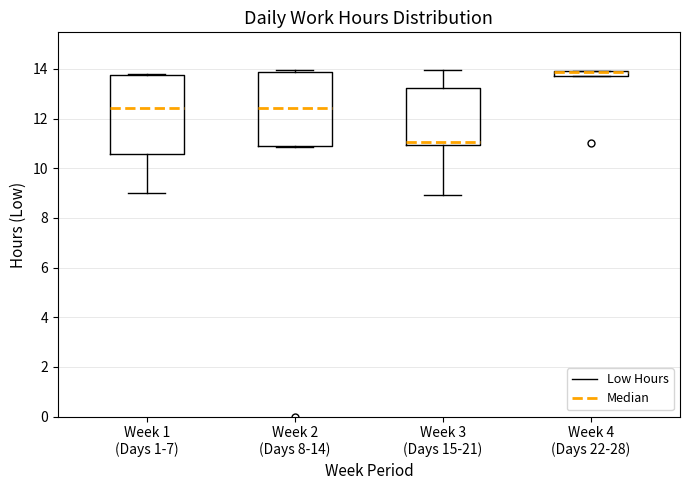

Where does the median line of the box for Week 2 (Days 8-14) sit on the y-axis? The values are not printed on the chart, so give them approximately, as read against the axis.

12.4